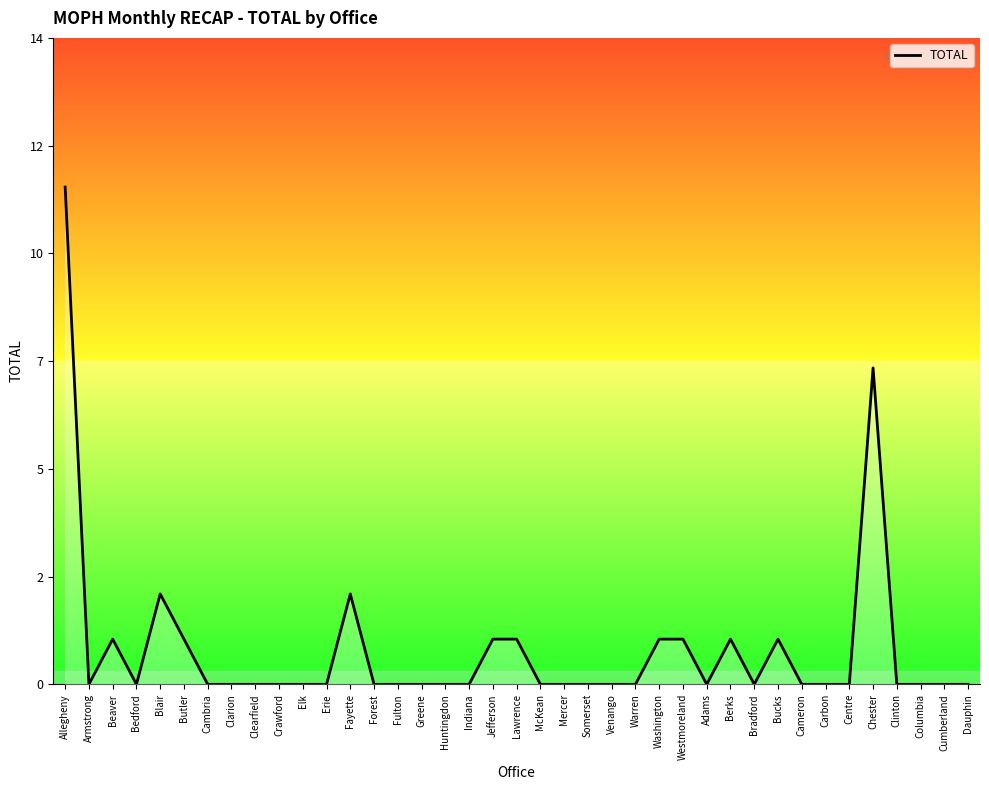

What is the sum of all values?

30